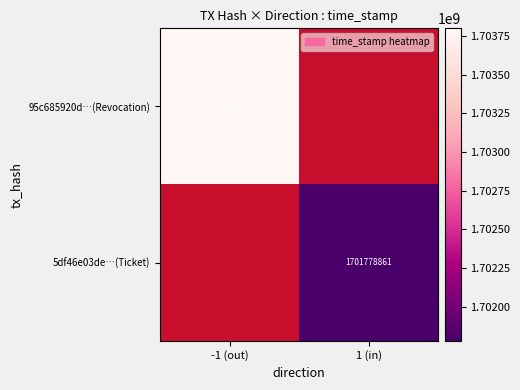

The value of 5df46e03de…(Ticket) at 1 (in) is 2892539987. True or false?

False